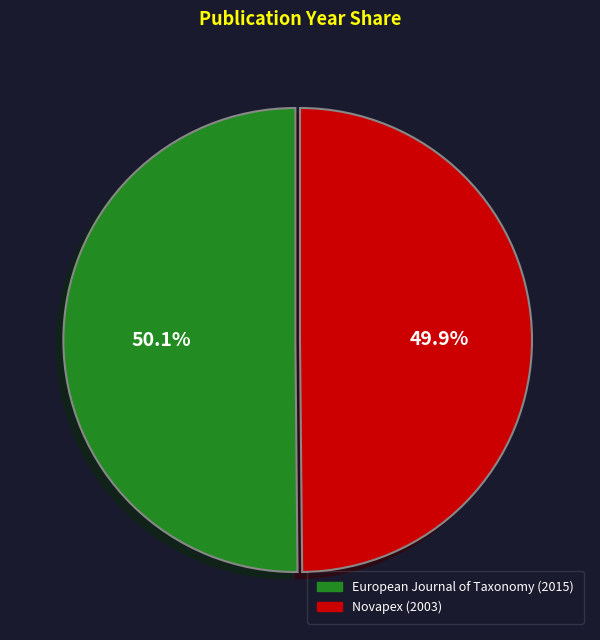

Does any single category account for the majority?

Yes